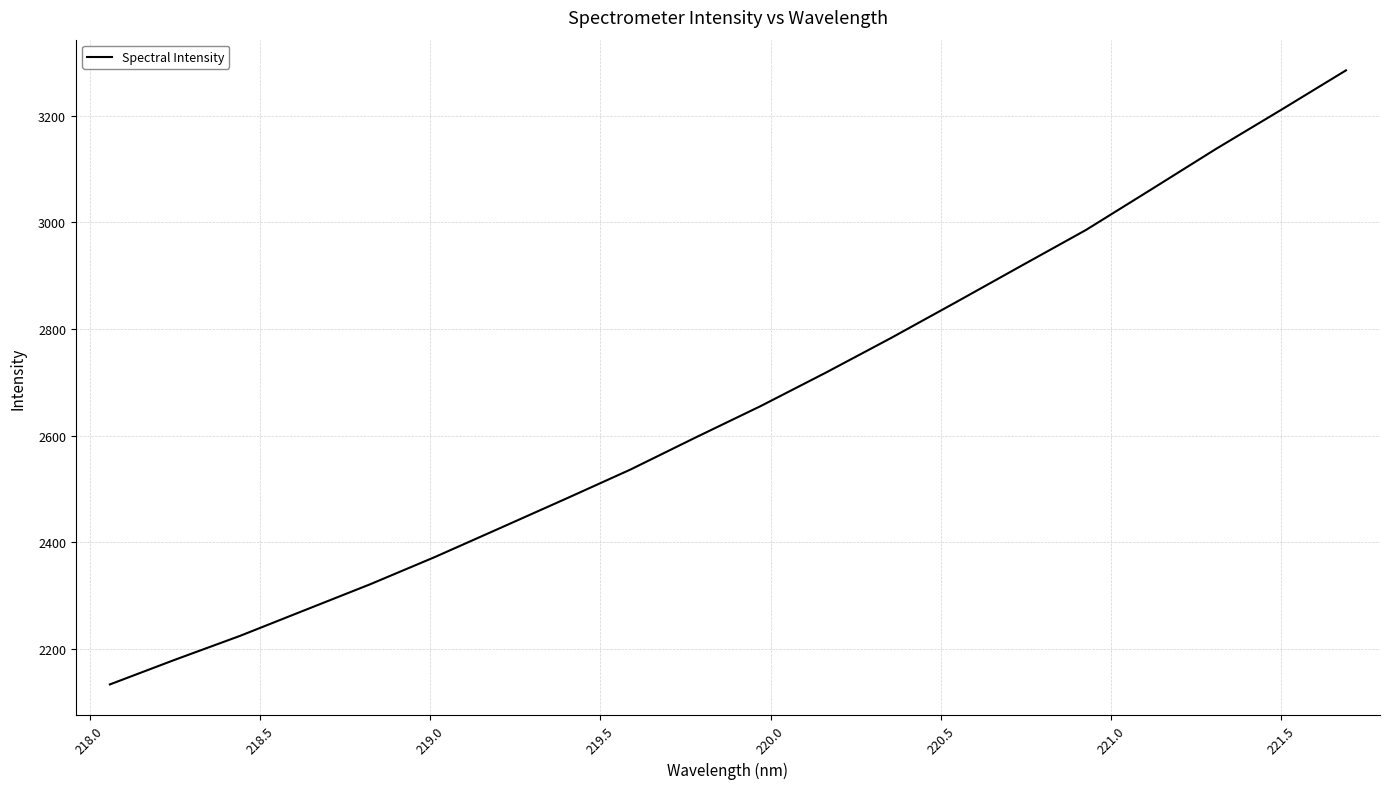

What is the smallest value displayed?

2133.8